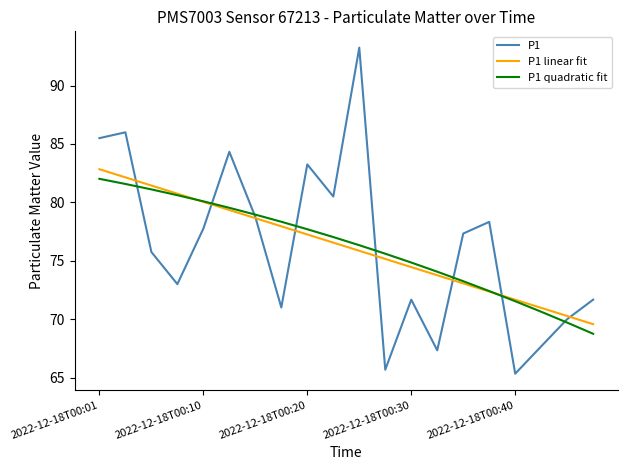

Which series has the widest spread of values?

P1